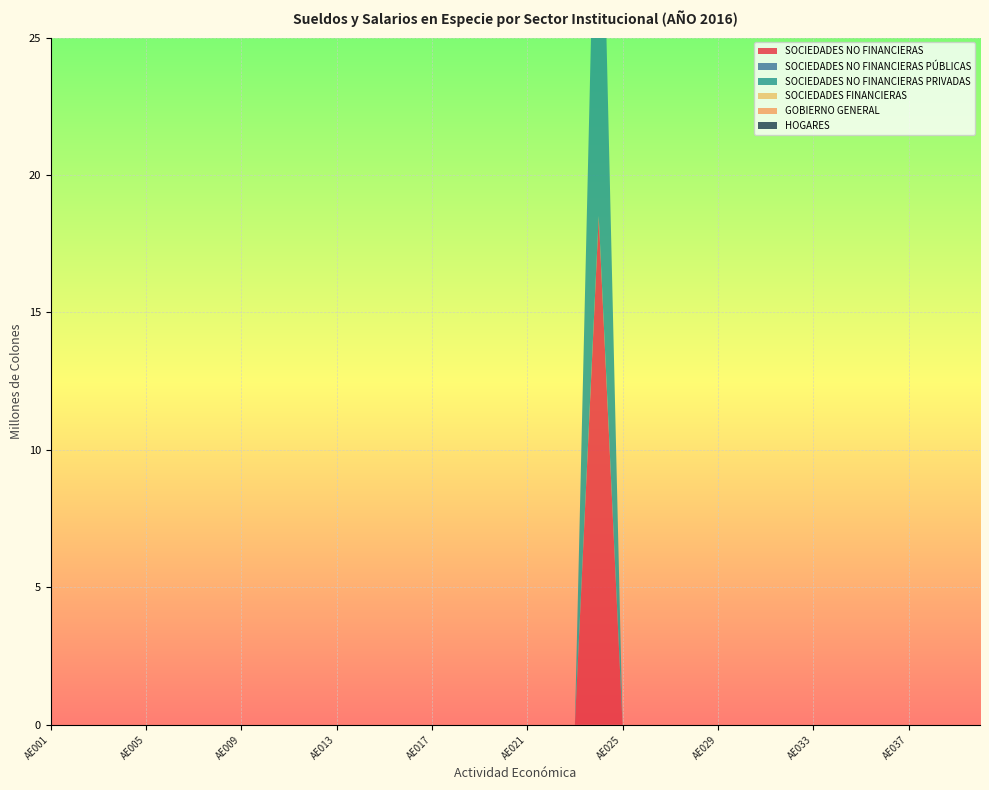

Reading right to left, list all the values displayed in this chart.

SOCIEDADES NO FINANCIERAS: AE040=0.0	AE039=0.0	AE038=0.0	AE037=0.0	AE036=0.0	AE035=0.0	AE034=0.0	AE033=0.0	AE032=0.0	AE031=0.0	AE030=0.0	AE029=0.0	AE028=0.0	AE027=0.0	AE026=0.0	AE025=0.0	AE024=18.5	AE023=0.0	AE022=0.0	AE021=0.0	AE020=0.0	AE019=0.0	AE018=0.0	AE017=0.0	AE016=0.0	AE015=0.0	AE014=0.0	AE013=0.0	AE012=0.0	AE011=0.0	AE010=0.0	AE009=0.0	AE008=0.0	AE007=0.0	AE006=0.0	AE005=0.0	AE004=0.0	AE003=0.0	AE002=0.0	AE001=0.0
SOCIEDADES NO FINANCIERAS PÚBLICAS: AE040=0.0	AE039=0.0	AE038=0.0	AE037=0.0	AE036=0.0	AE035=0.0	AE034=0.0	AE033=0.0	AE032=0.0	AE031=0.0	AE030=0.0	AE029=0.0	AE028=0.0	AE027=0.0	AE026=0.0	AE025=0.0	AE024=0.0	AE023=0.0	AE022=0.0	AE021=0.0	AE020=0.0	AE019=0.0	AE018=0.0	AE017=0.0	AE016=0.0	AE015=0.0	AE014=0.0	AE013=0.0	AE012=0.0	AE011=0.0	AE010=0.0	AE009=0.0	AE008=0.0	AE007=0.0	AE006=0.0	AE005=0.0	AE004=0.0	AE003=0.0	AE002=0.0	AE001=0.0
SOCIEDADES NO FINANCIERAS PRIVADAS: AE040=0.0	AE039=0.0	AE038=0.0	AE037=0.0	AE036=0.0	AE035=0.0	AE034=0.0	AE033=0.0	AE032=0.0	AE031=0.0	AE030=0.0	AE029=0.0	AE028=0.0	AE027=0.0	AE026=0.0	AE025=0.0	AE024=18.5	AE023=0.0	AE022=0.0	AE021=0.0	AE020=0.0	AE019=0.0	AE018=0.0	AE017=0.0	AE016=0.0	AE015=0.0	AE014=0.0	AE013=0.0	AE012=0.0	AE011=0.0	AE010=0.0	AE009=0.0	AE008=0.0	AE007=0.0	AE006=0.0	AE005=0.0	AE004=0.0	AE003=0.0	AE002=0.0	AE001=0.0
SOCIEDADES FINANCIERAS: AE040=0.0	AE039=0.0	AE038=0.0	AE037=0.0	AE036=0.0	AE035=0.0	AE034=0.0	AE033=0.0	AE032=0.0	AE031=0.0	AE030=0.0	AE029=0.0	AE028=0.0	AE027=0.0	AE026=0.0	AE025=0.0	AE024=0.0	AE023=0.0	AE022=0.0	AE021=0.0	AE020=0.0	AE019=0.0	AE018=0.0	AE017=0.0	AE016=0.0	AE015=0.0	AE014=0.0	AE013=0.0	AE012=0.0	AE011=0.0	AE010=0.0	AE009=0.0	AE008=0.0	AE007=0.0	AE006=0.0	AE005=0.0	AE004=0.0	AE003=0.0	AE002=0.0	AE001=0.0
GOBIERNO GENERAL: AE040=0.0	AE039=0.0	AE038=0.0	AE037=0.0	AE036=0.0	AE035=0.0	AE034=0.0	AE033=0.0	AE032=0.0	AE031=0.0	AE030=0.0	AE029=0.0	AE028=0.0	AE027=0.0	AE026=0.0	AE025=0.0	AE024=0.0	AE023=0.0	AE022=0.0	AE021=0.0	AE020=0.0	AE019=0.0	AE018=0.0	AE017=0.0	AE016=0.0	AE015=0.0	AE014=0.0	AE013=0.0	AE012=0.0	AE011=0.0	AE010=0.0	AE009=0.0	AE008=0.0	AE007=0.0	AE006=0.0	AE005=0.0	AE004=0.0	AE003=0.0	AE002=0.0	AE001=0.0
HOGARES: AE040=0.0	AE039=0.0	AE038=0.0	AE037=0.0	AE036=0.0	AE035=0.0	AE034=0.0	AE033=0.0	AE032=0.0	AE031=0.0	AE030=0.0	AE029=0.0	AE028=0.0	AE027=0.0	AE026=0.0	AE025=0.0	AE024=0.0	AE023=0.0	AE022=0.0	AE021=0.0	AE020=0.0	AE019=0.0	AE018=0.0	AE017=0.0	AE016=0.0	AE015=0.0	AE014=0.0	AE013=0.0	AE012=0.0	AE011=0.0	AE010=0.0	AE009=0.0	AE008=0.0	AE007=0.0	AE006=0.0	AE005=0.0	AE004=0.0	AE003=0.0	AE002=0.0	AE001=0.0